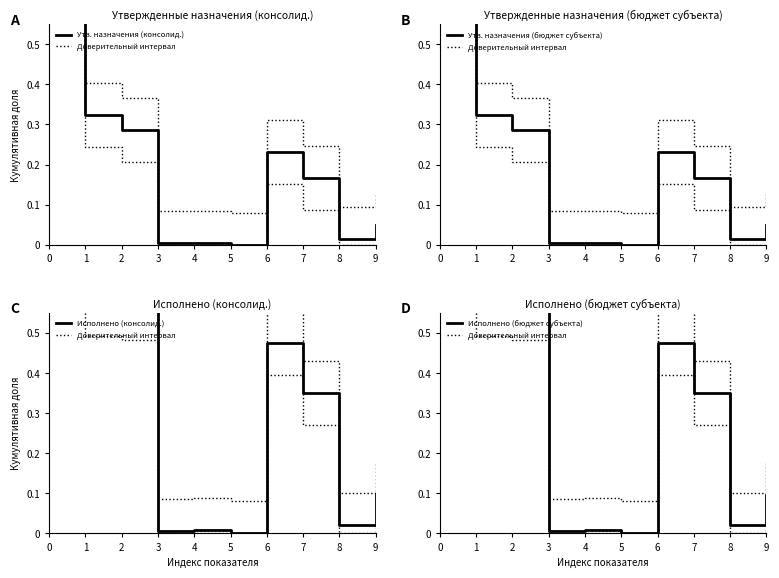

In Утв. назначения (бюджет субъекта), how many points are lower than both neighbors (excluding endpoints)?

2